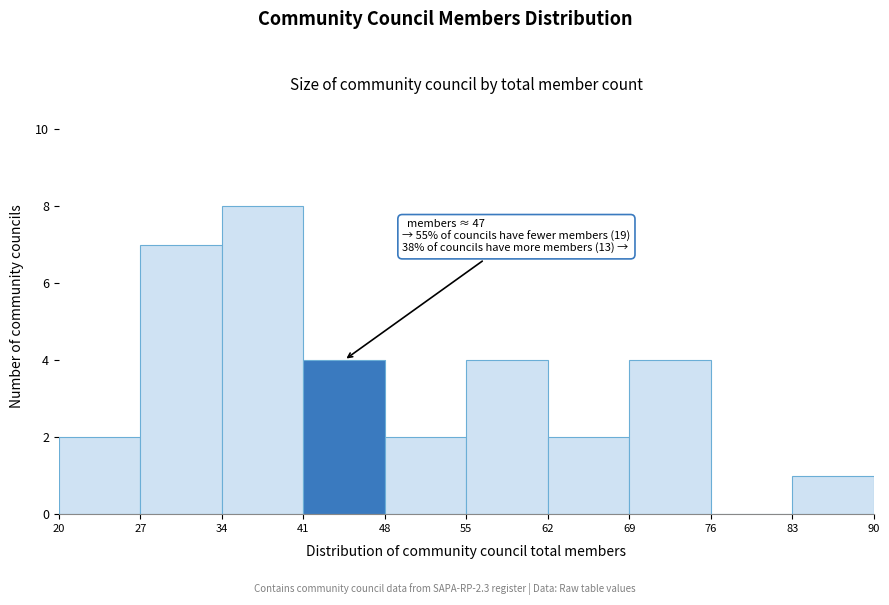

Over which range of the x-axis is the bar tallest?

34 to 41